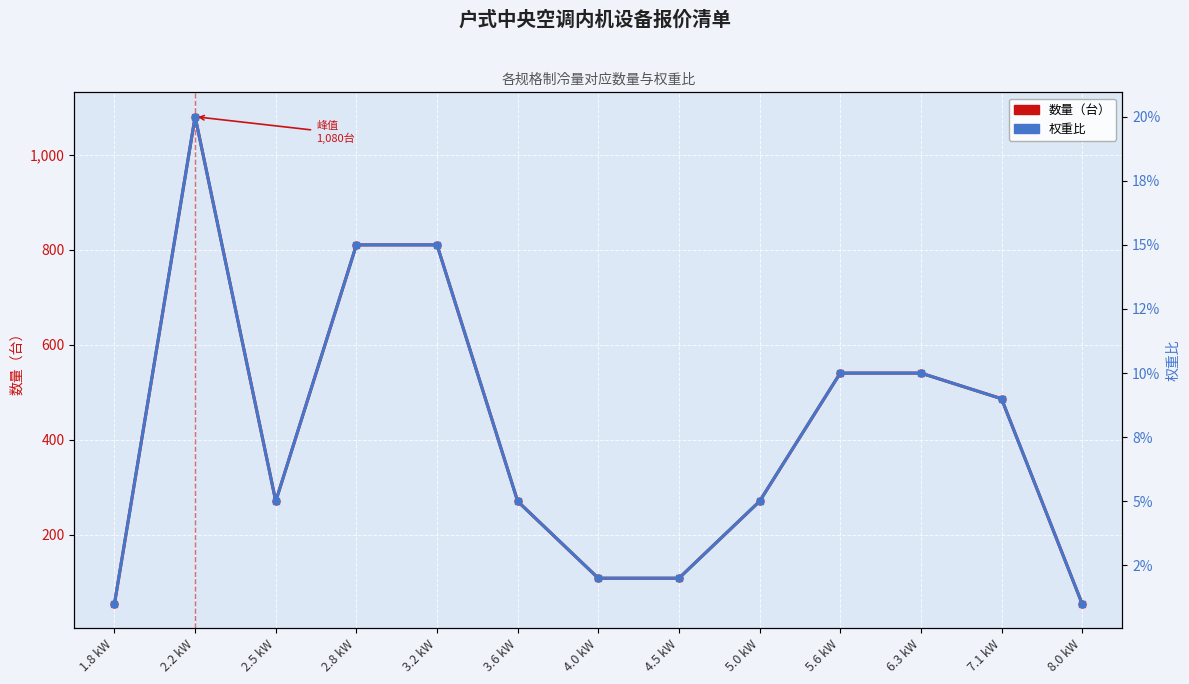

What position from the left is 7.1 kW?

12